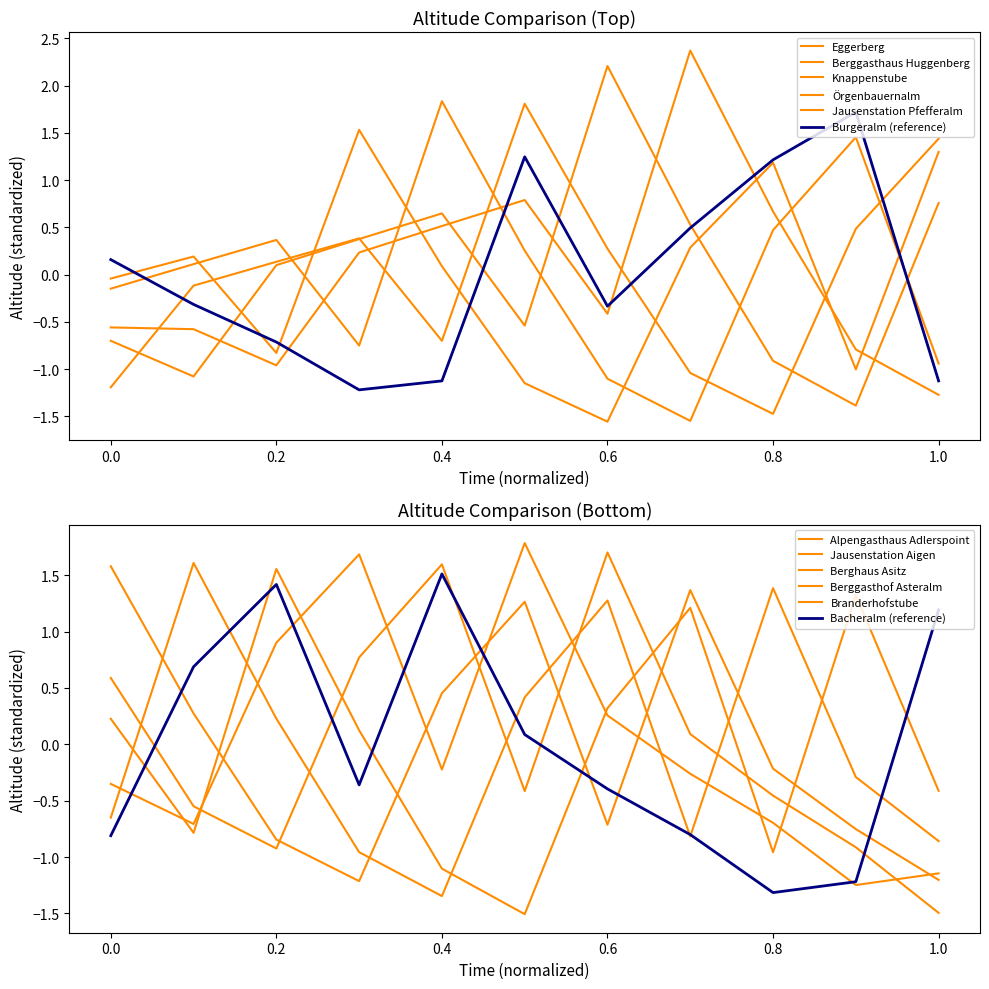

Count the number of data series in this chart.

6